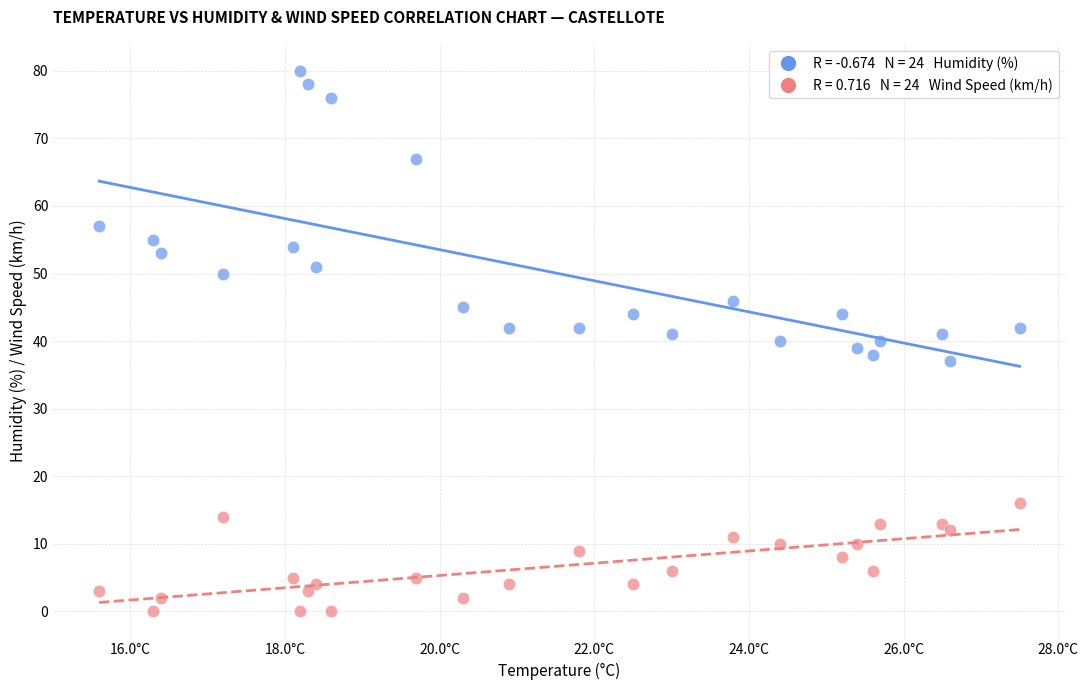

Across all data points, what is the range of Y values (max minus min)?

80